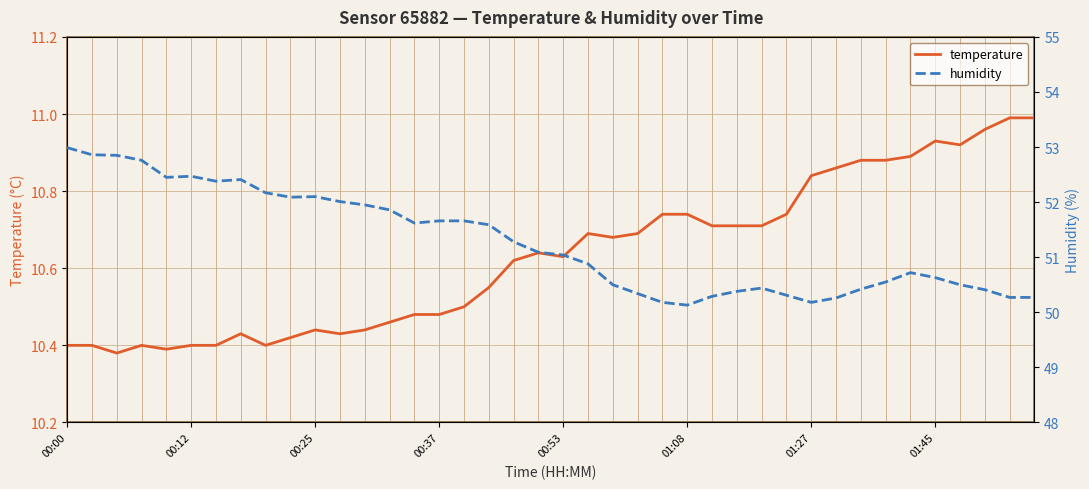

What is the spread (max minus min) of values at 36?

39.6